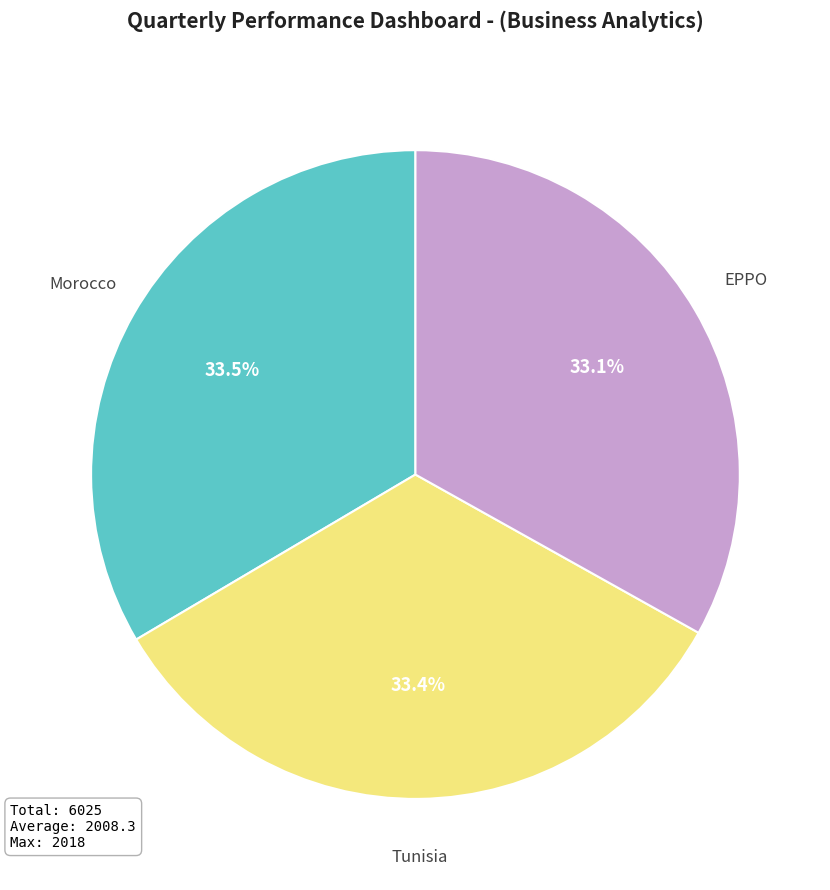

What is the ratio of the value at EPPO to the value at Tunisia?

1.0